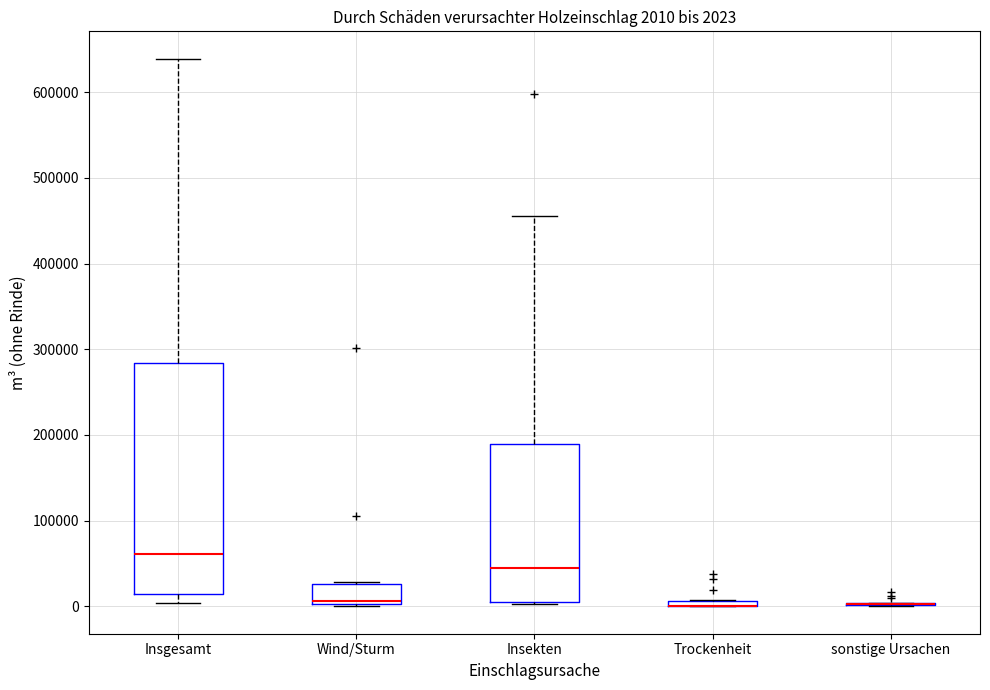

Which box is the tallest, from its lower edge to its upper edge?

Insgesamt